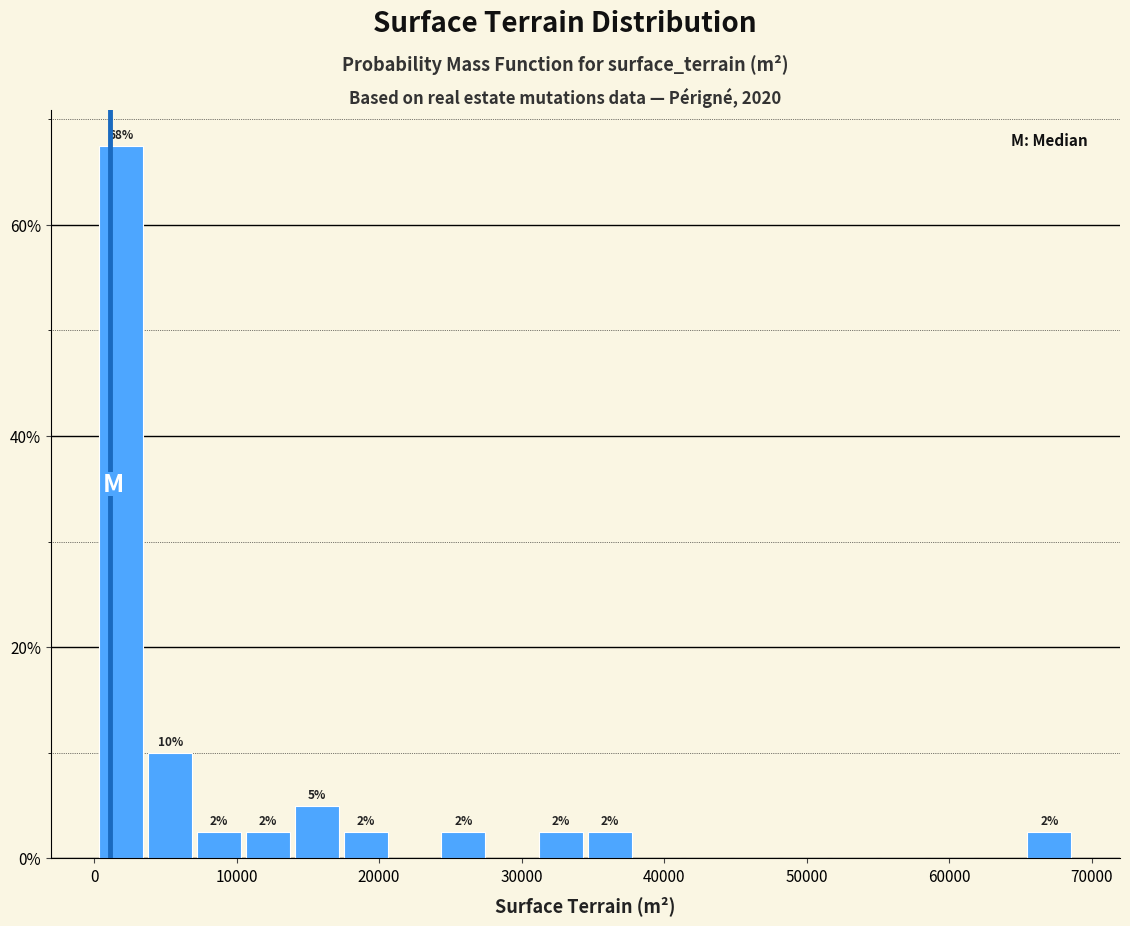

Around what value on the x-axis is the tallest bar? Give the approximate position of its centre, as read against the axis.

2000